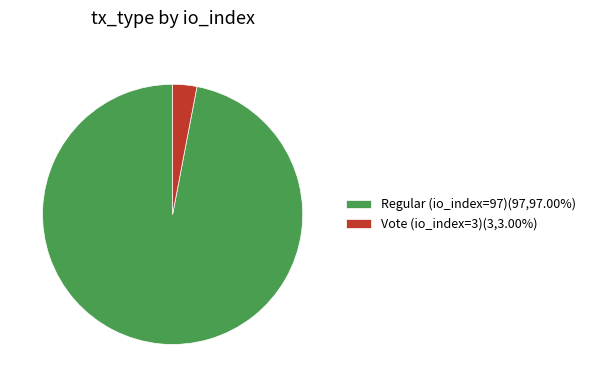

Combined, do Vote (io_index=3)(3,3.00%) and Regular (io_index=97)(97,97.00%) account for over 50%?

Yes